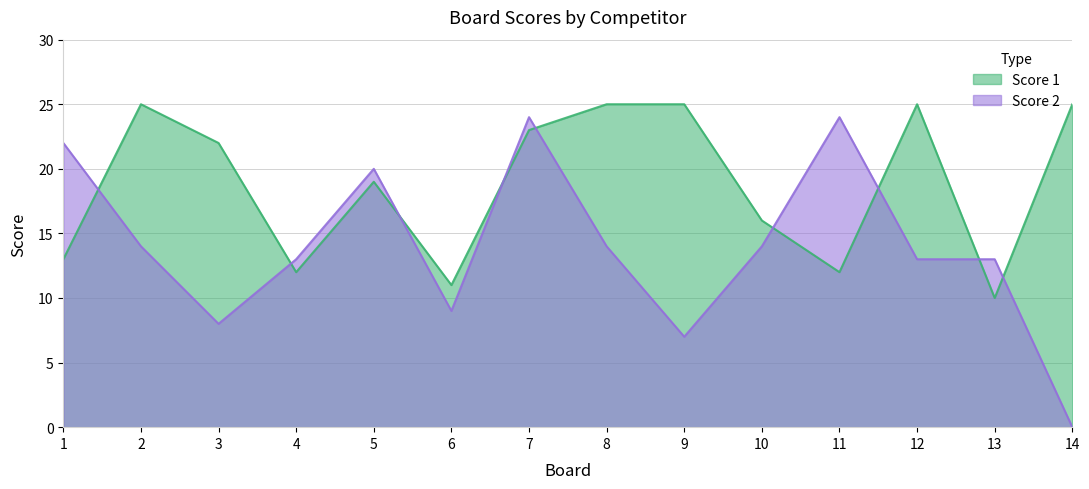

What is the highest value of the Score 2 series?

24